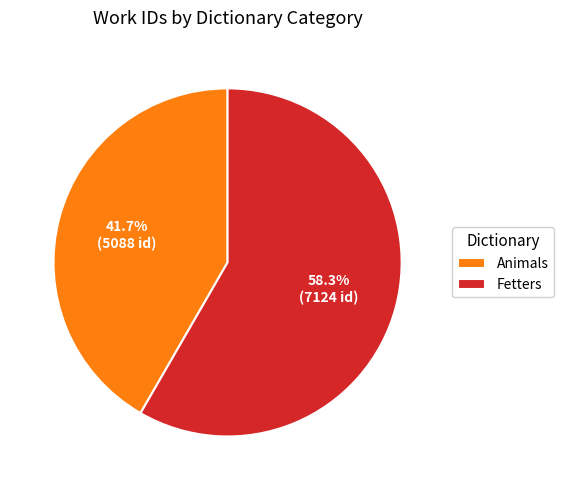

What percentage is NOT represented by Animals?

58.3%